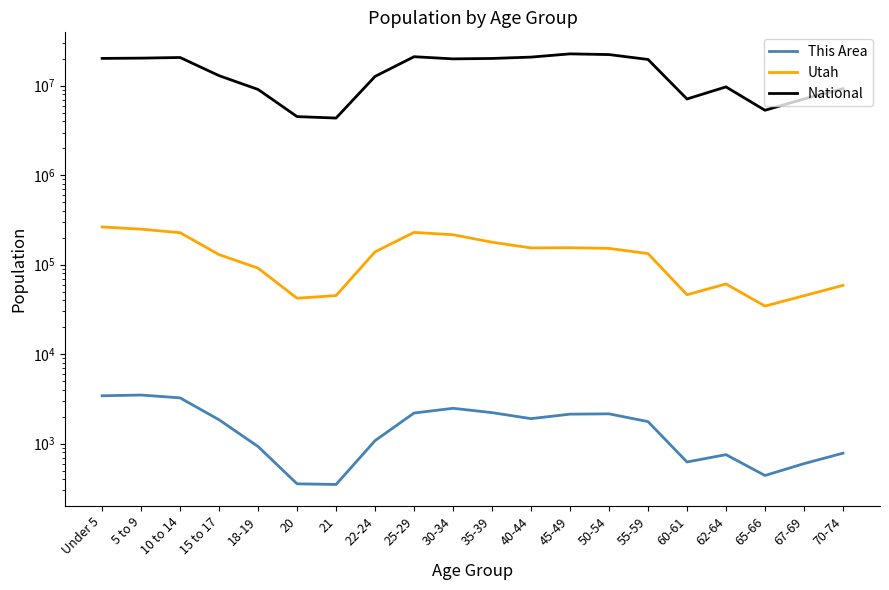

Between Under 5 and 55-59, which is larger?

Under 5